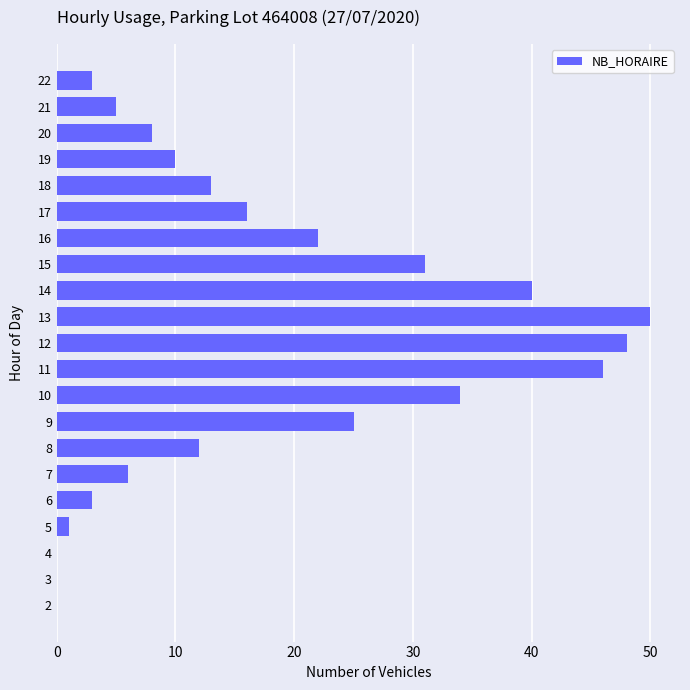

Is it true that the value at 12 is 48?

True